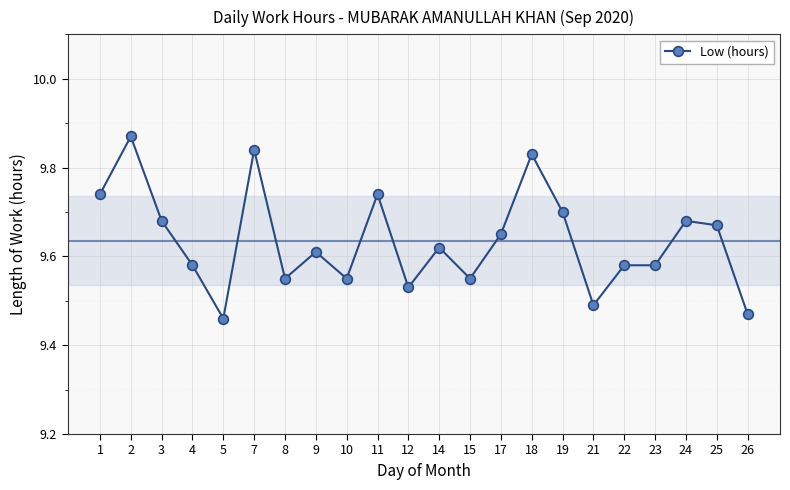

What is the difference between the maximum and minimum values?

0.4